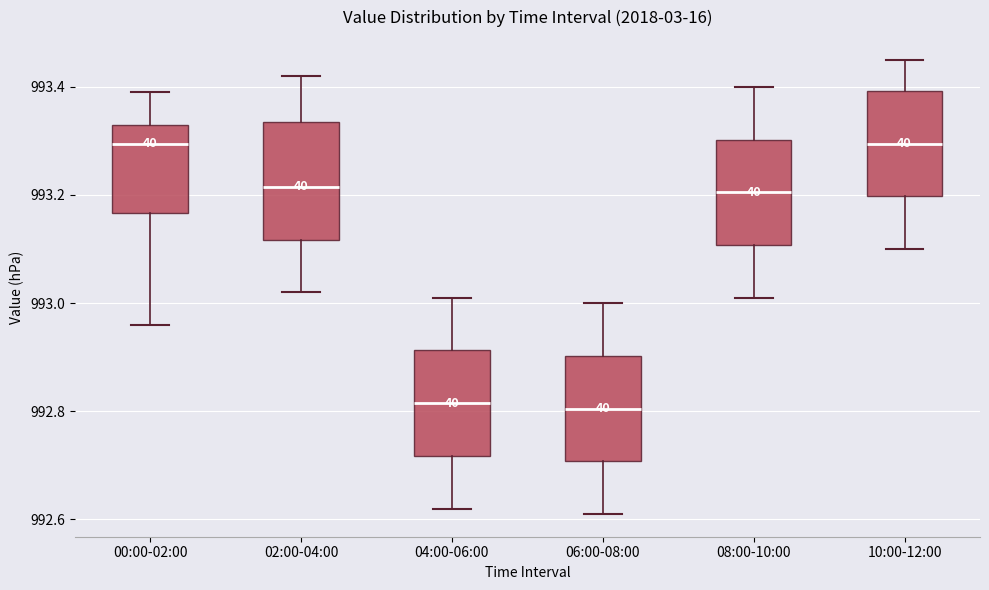

Where is the lower edge of the box for 04:00-06:00 on the y-axis? The values are not printed on the chart, so give them approximately, as read against the axis.

992.72